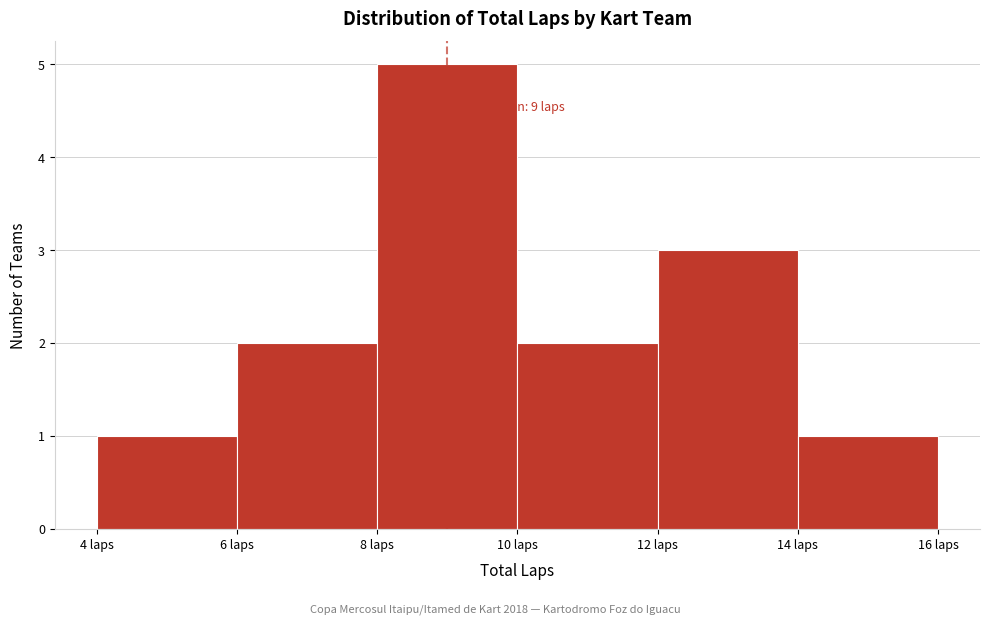

Which range on the x-axis has the tallest bar?

8 to 10